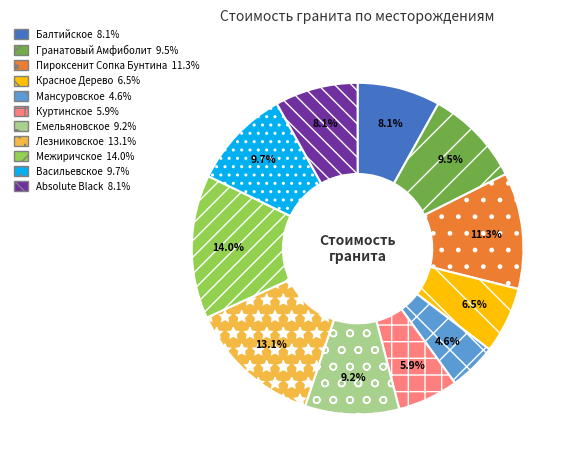

Which has a higher value, Красное Дерево or Пироксенит Сопка Бунтина?

Пироксенит Сопка Бунтина